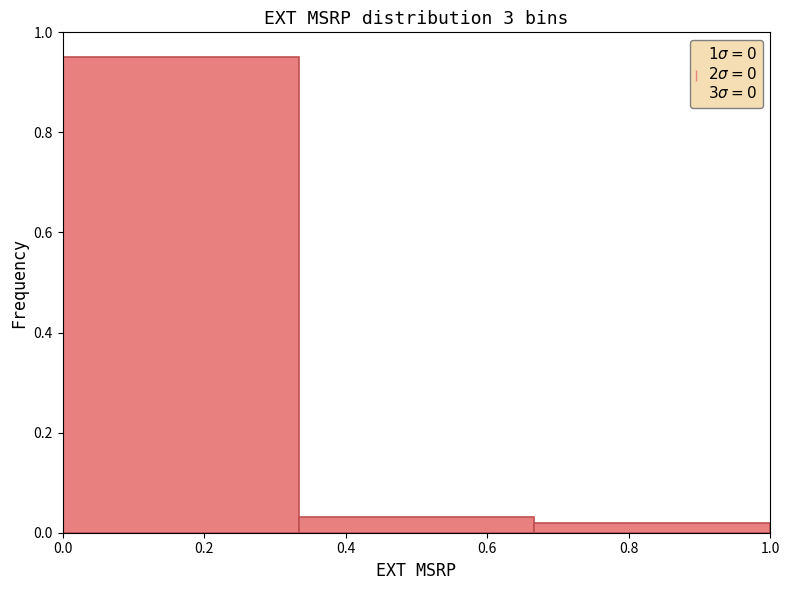

Reading left to right, transcribe this chart: for each bar, give the range it covers on the x-axis and its height. Neither the bar edges nor the heights are printed on the chart, so give them approximately, as read against the axes.

0.00 to 0.34: 0.96
0.34 to 0.66: 0.04
0.66 to 1.00: under 0.02